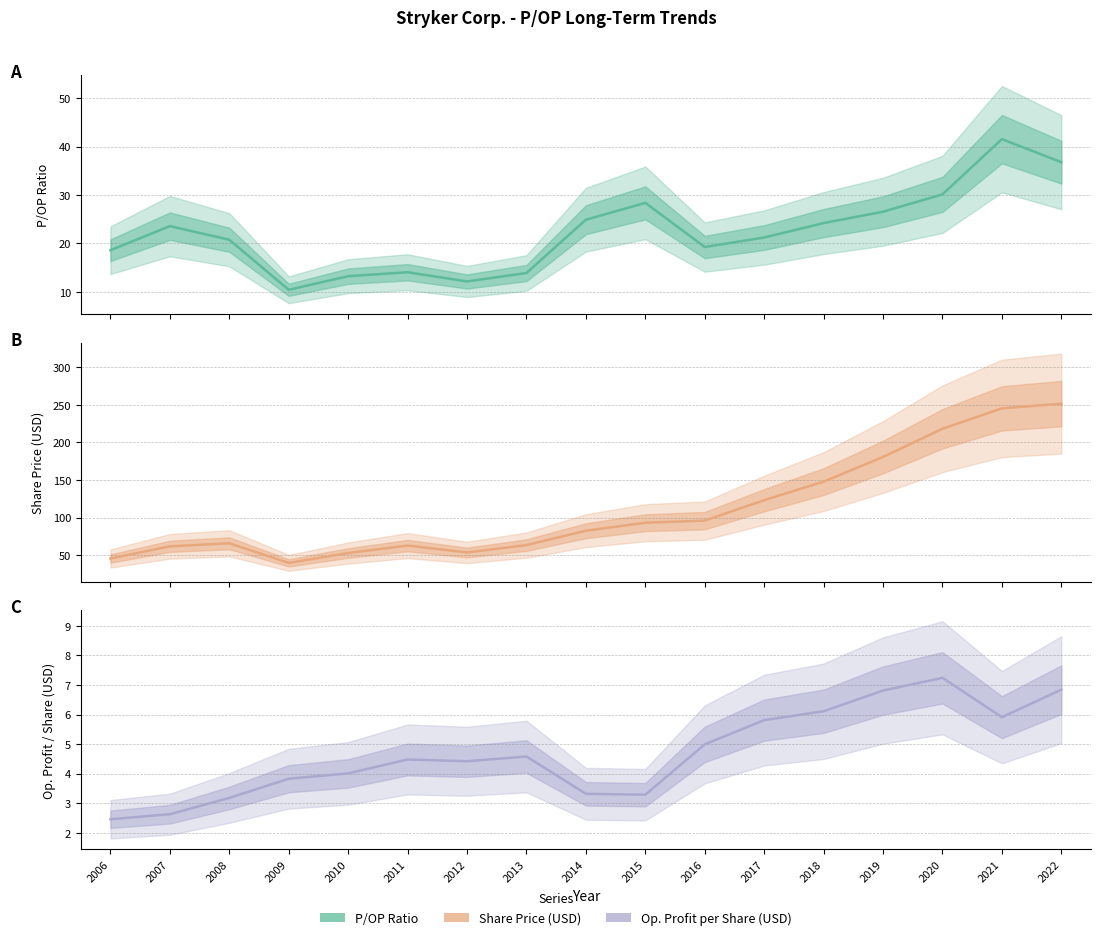

True or false: Operating Profit per Share and P/OP Ratio cross at least once.

False